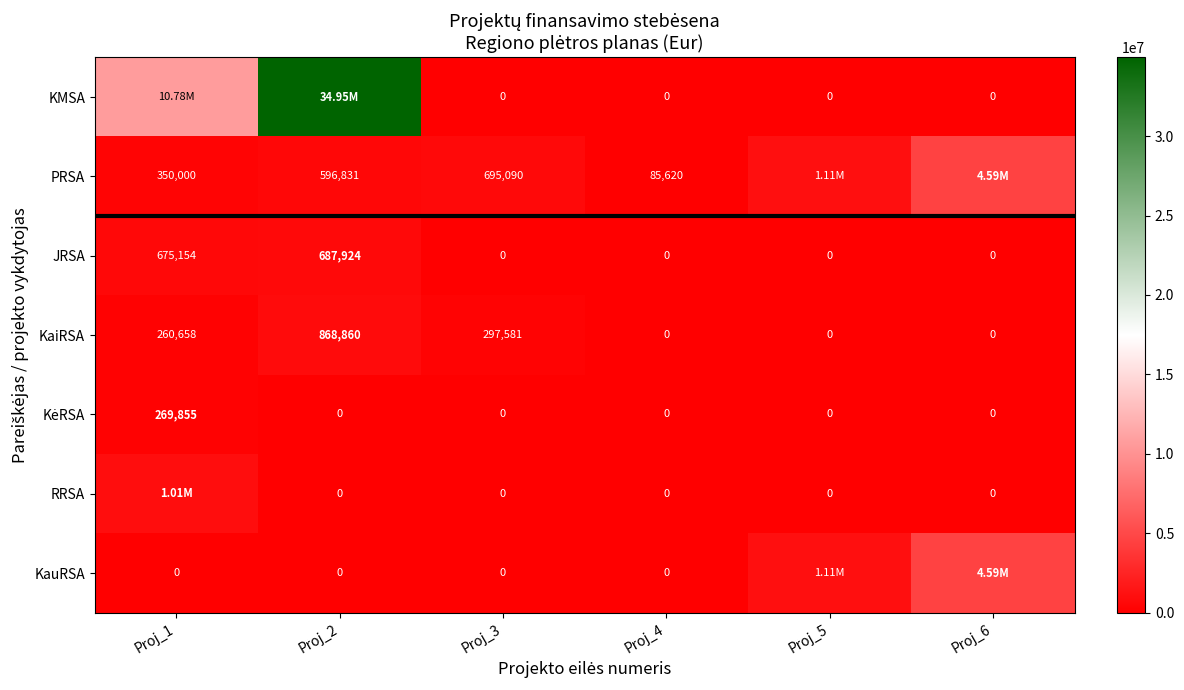

What is the average value of the KauRSA series?

950417.7